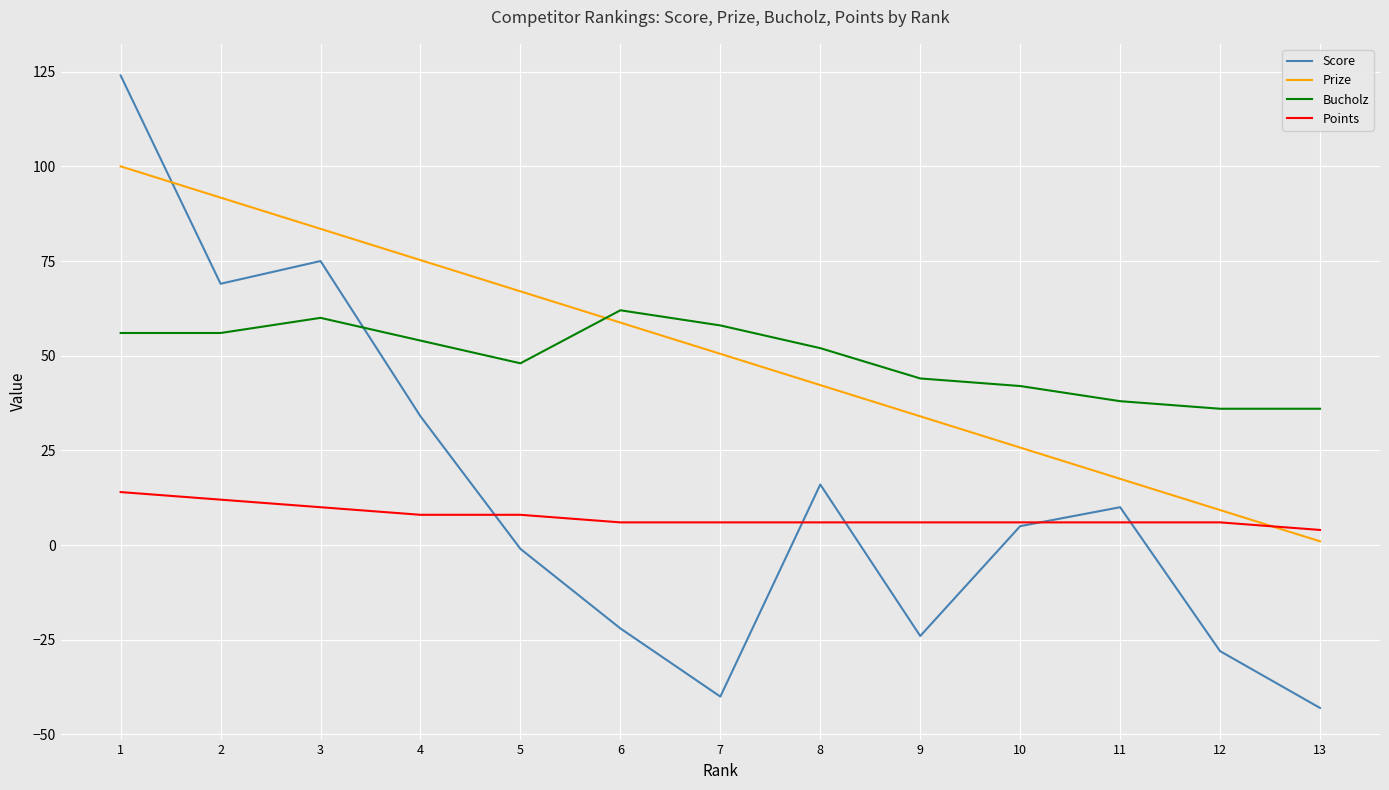

How many times do Bucholz and Score cross each other?

1